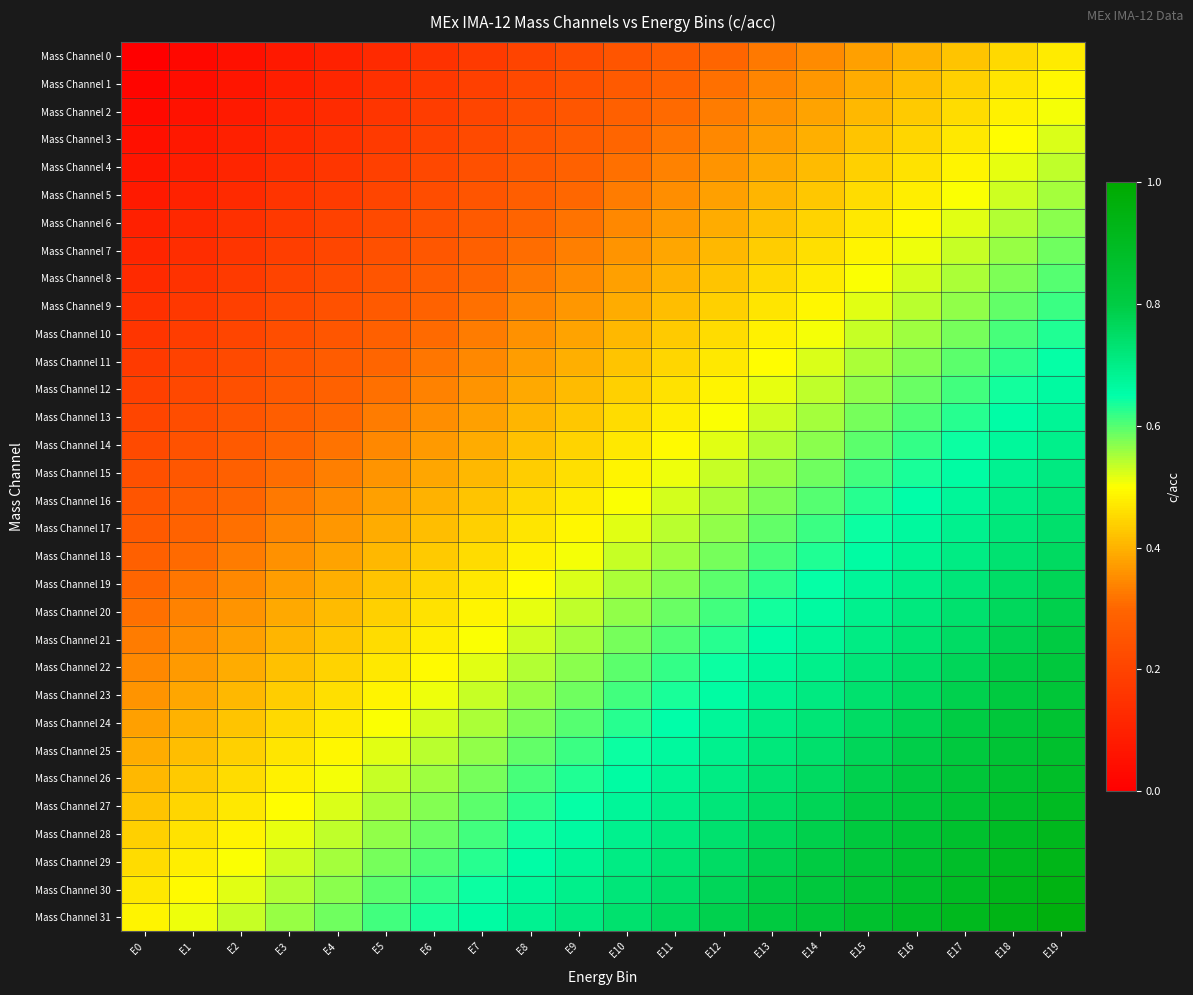

How many series are shown in this chart?

32